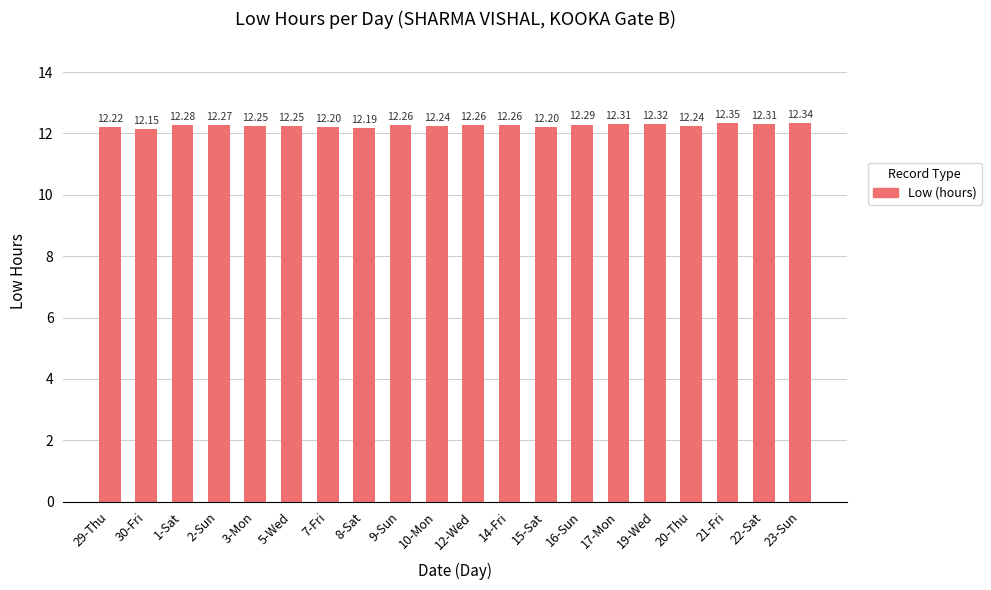

Which has a higher value, 5-Wed or 2-Sun?

2-Sun